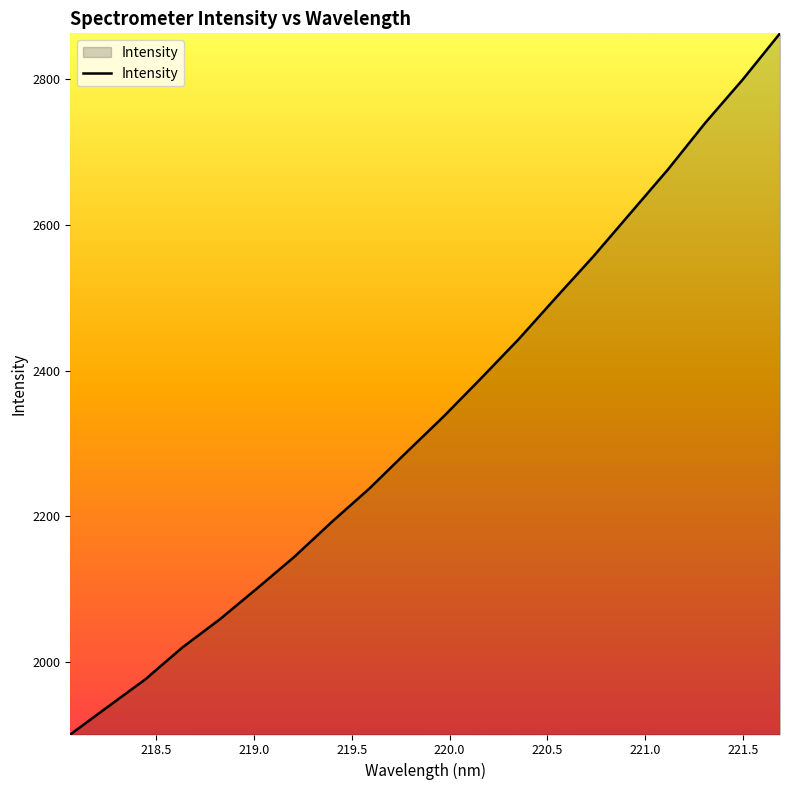

Reading right to left, transcribe all the data shown in this chart.

2862.8	2799.3	2740.1	2676.1	2616.4	2556.7	2500.3	2443.1	2389.8	2337.5	2288.1	2238.0	2192.5	2144.8	2101.3	2058.7	2020.2	1976.1	1938.6	1900.7